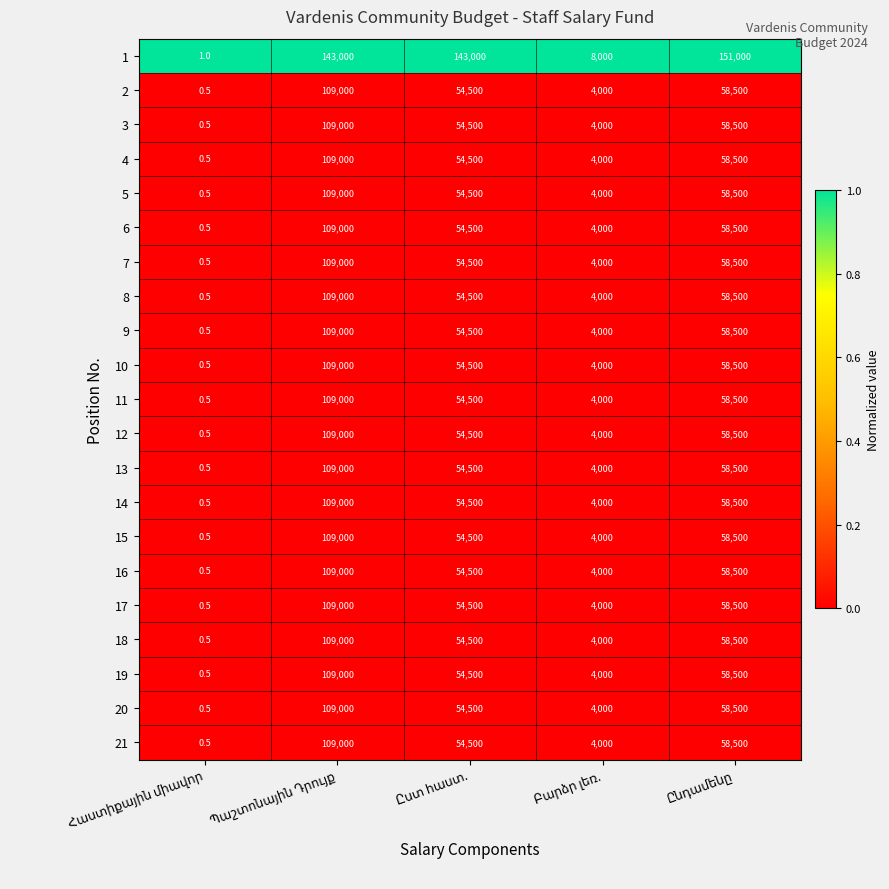

What is the maximum value for 6?

109000.0